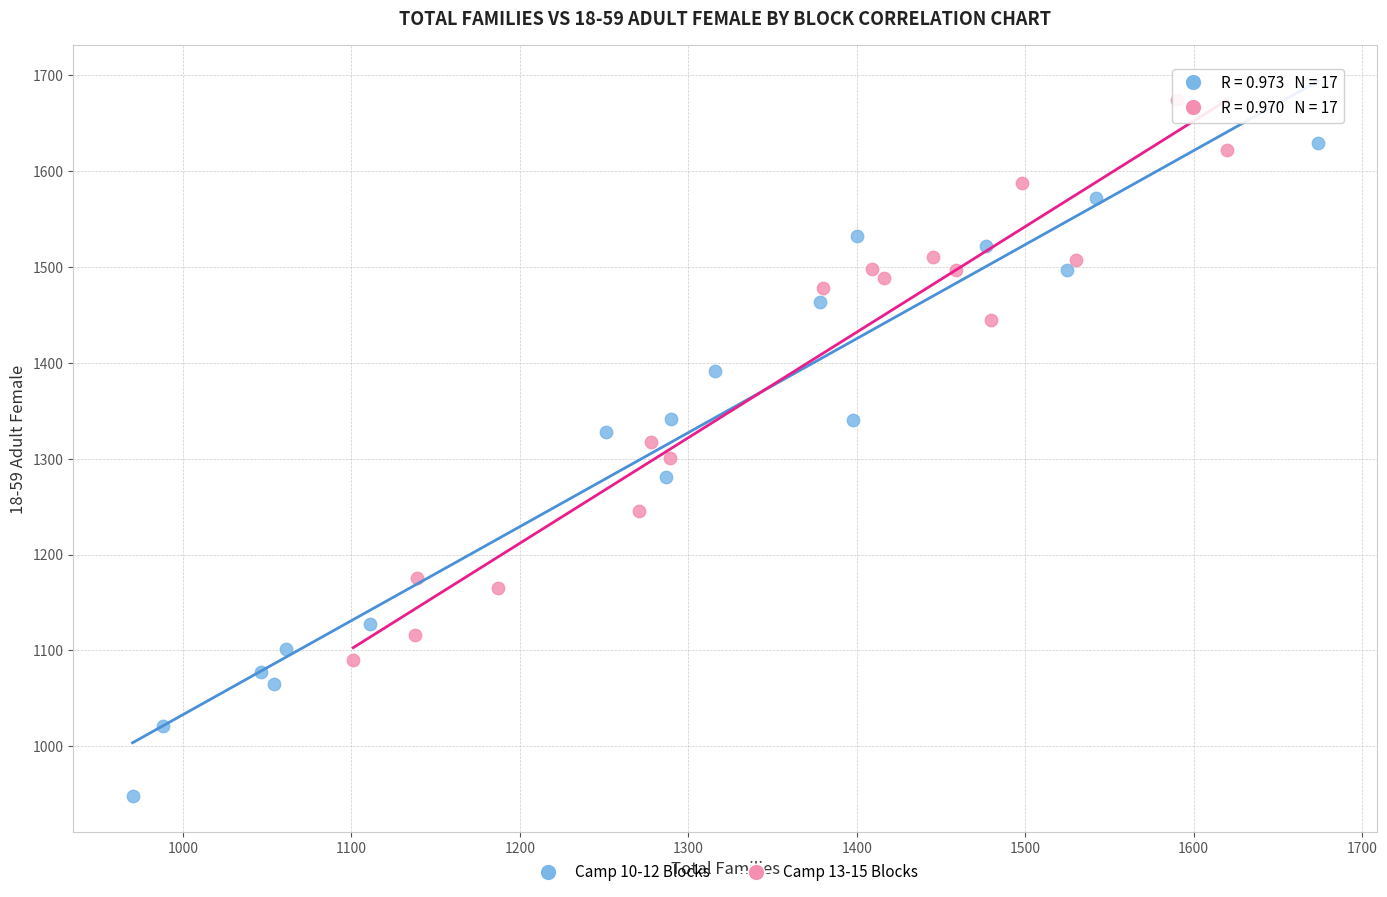

Which series contains the highest Y value?

Camp 13-15 Blocks